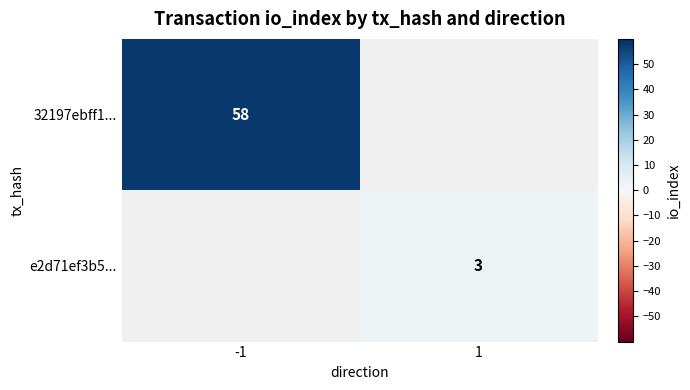

Which label corresponds to the largest value in the chart?

-1